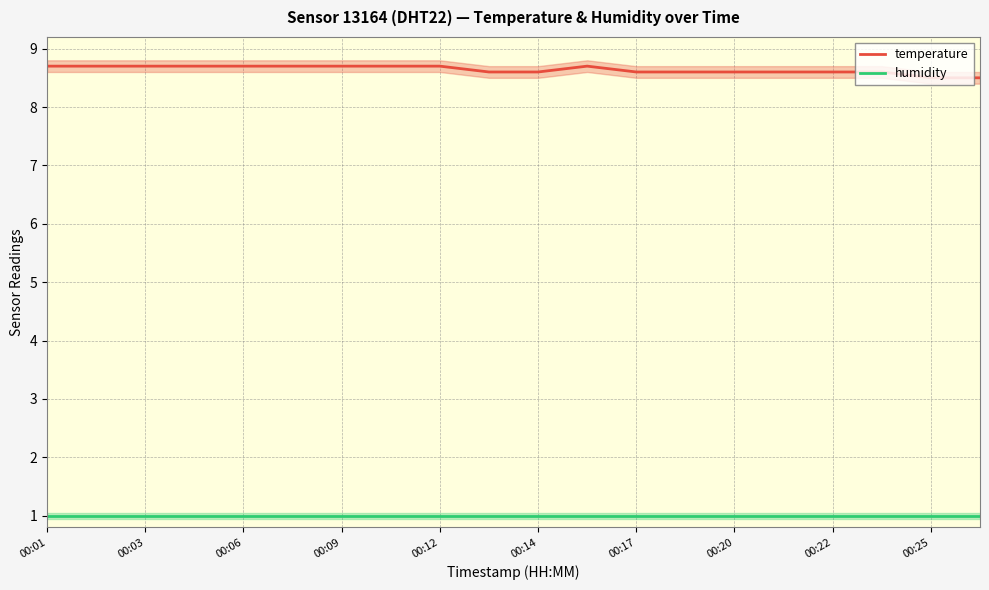

True or false: temperature and humidity intersect in this chart.

False